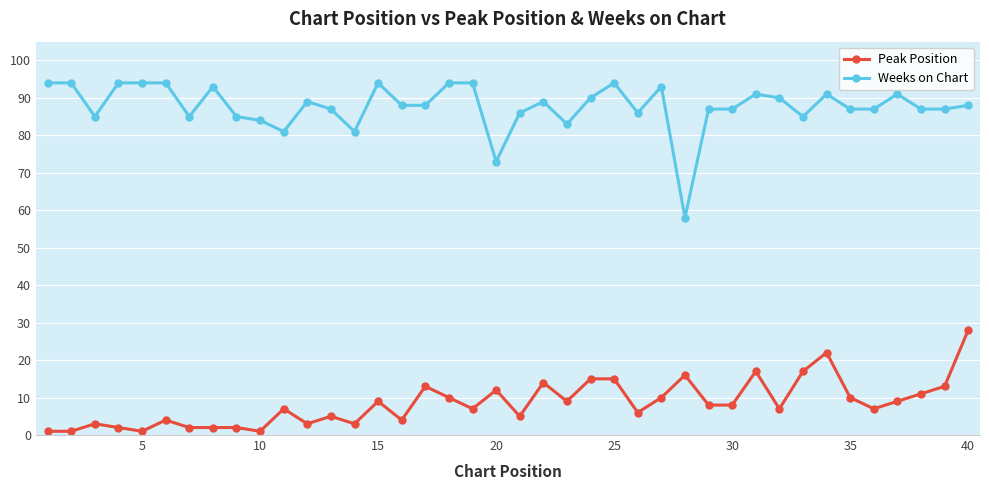

How many categories are shown in the chart?

40